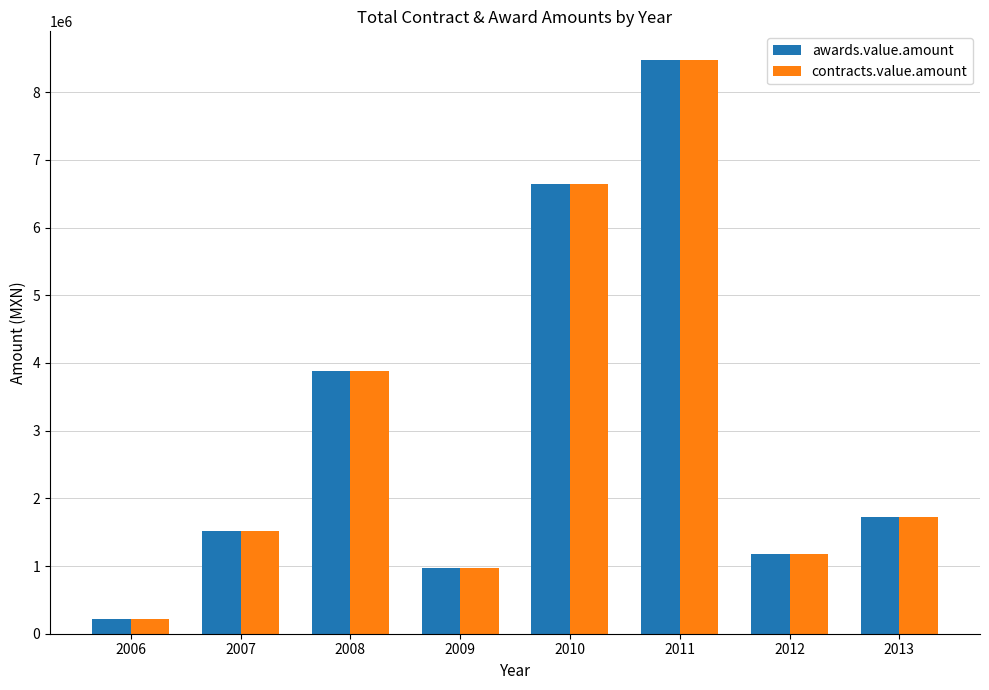

Does the chart contain any negative values?

No